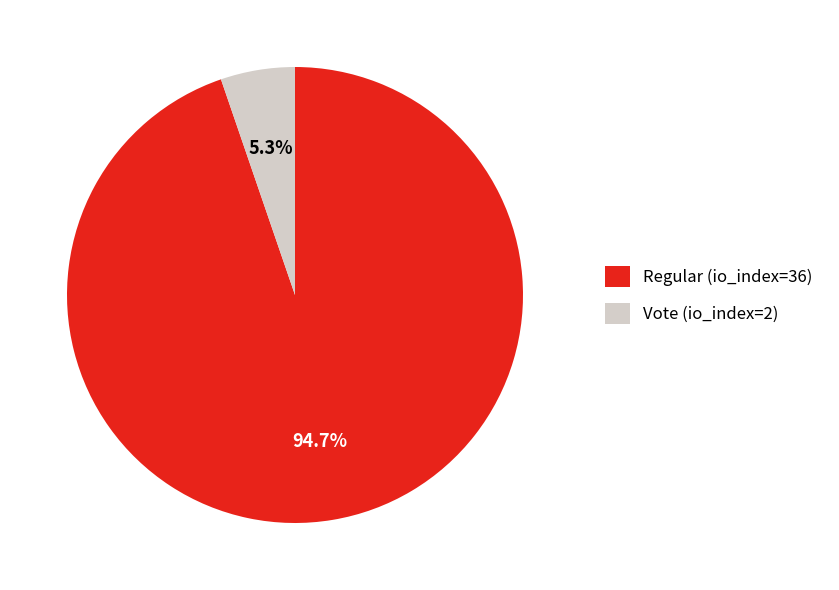

To the nearest percent, what portion does Vote (io_index=2) represent?

5%